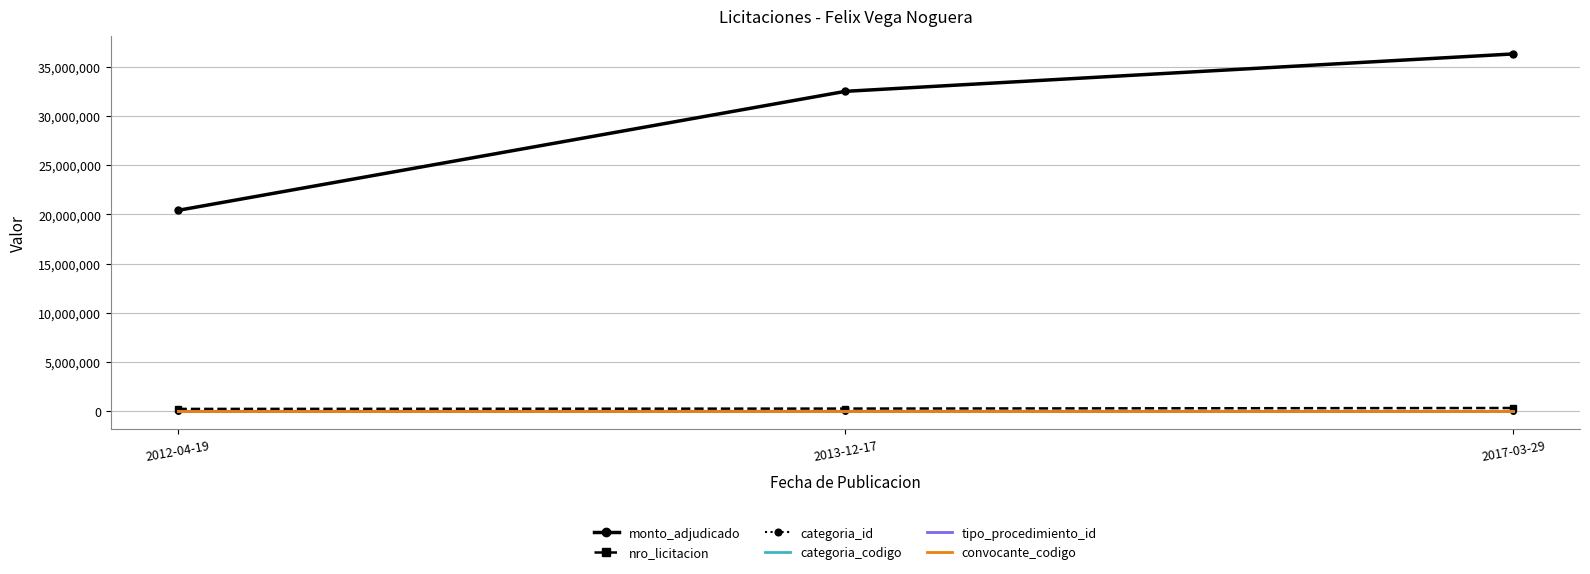

Is the value of categoria_codigo at 2017-03-29 greater than the value of monto_adjudicado at 2012-04-19?

No